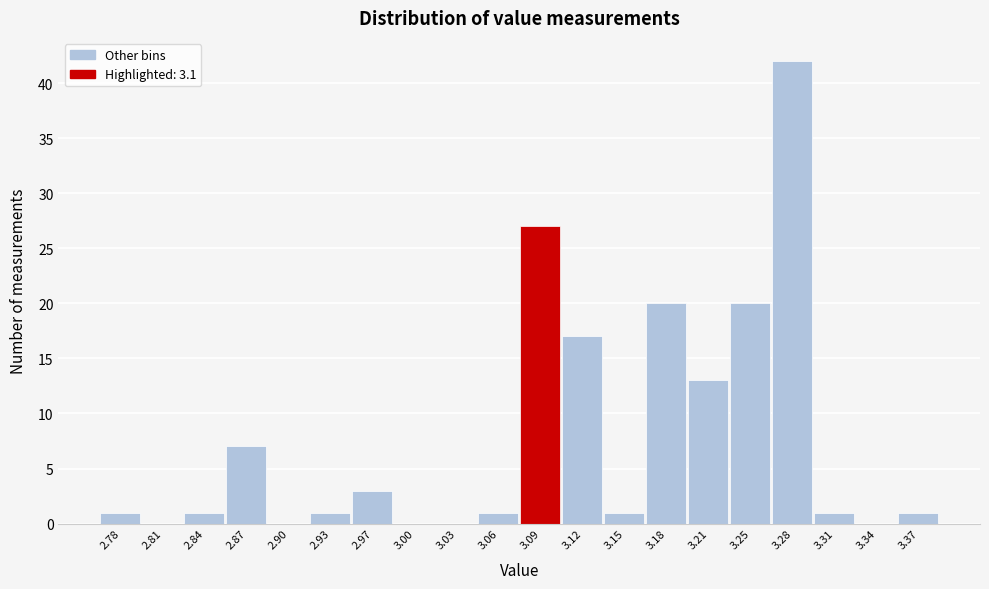

Reading right to left, extract all data points from this chart.

3.37=1	3.34=0	3.31=1	3.28=42	3.25=20	3.21=13	3.18=20	3.15=1	3.12=17	3.09=27	3.06=1	3.03=0	3.00=0	2.97=3	2.93=1	2.90=0	2.87=7	2.84=1	2.81=0	2.78=1